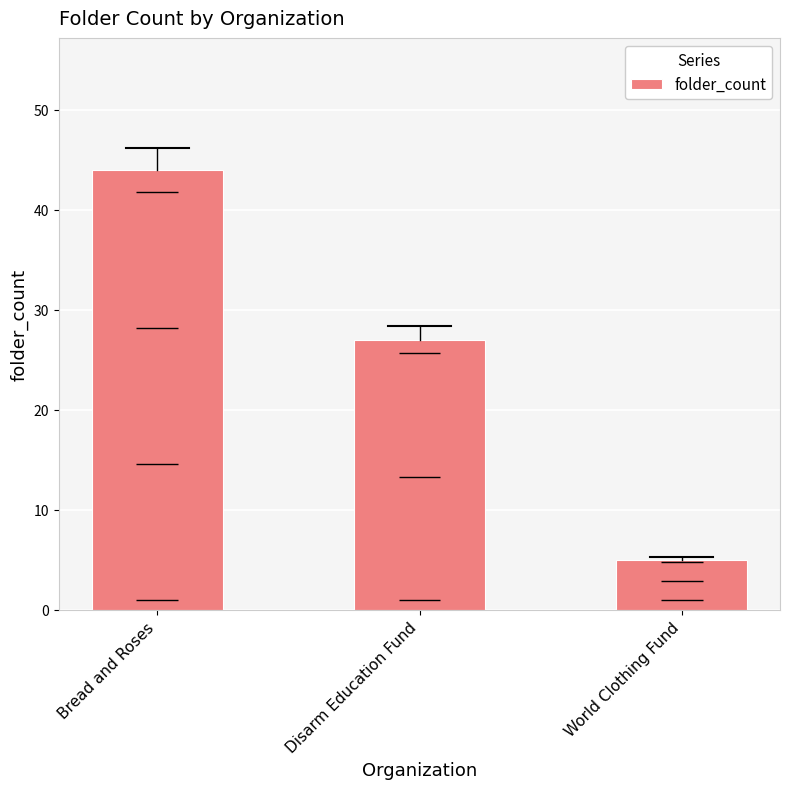

How many values are between 5 and 44?

3